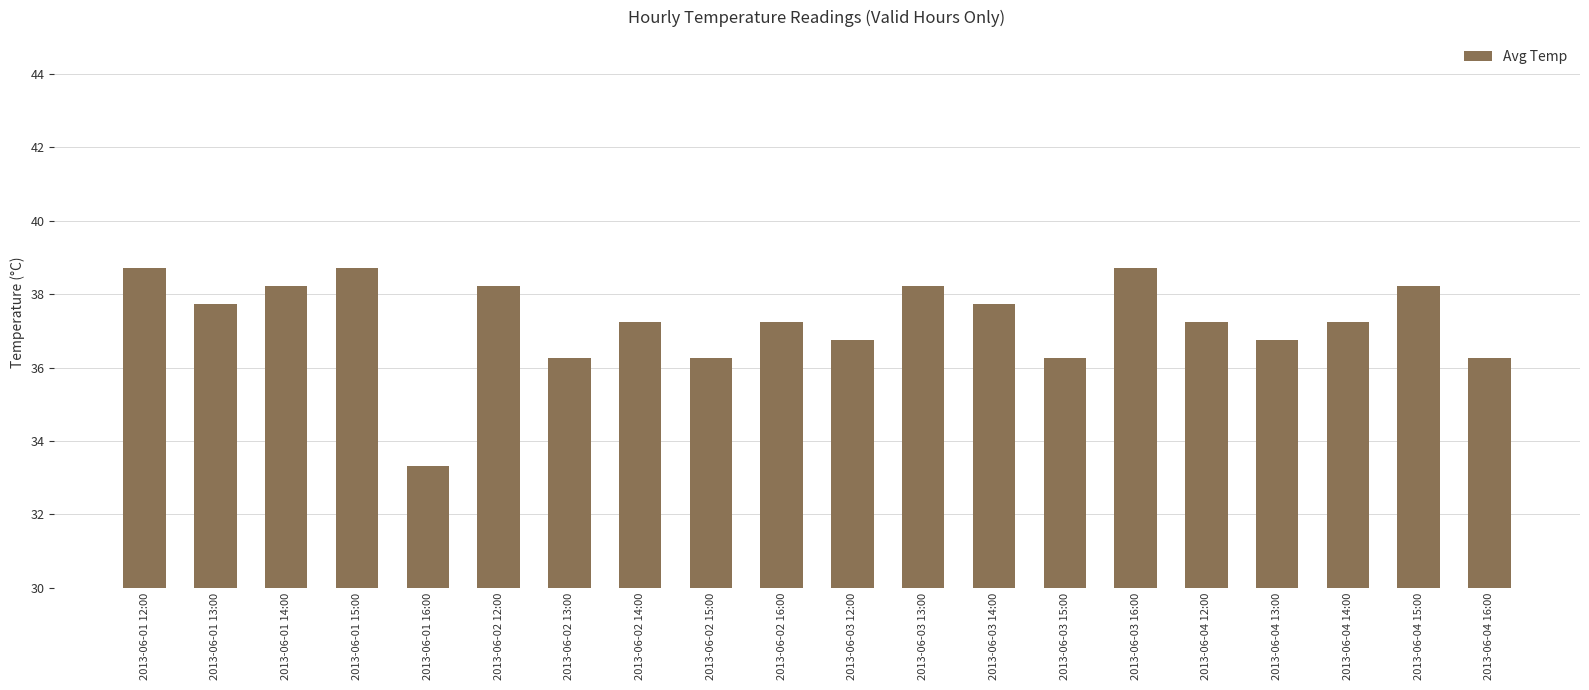

Is it true that the value at 2013-06-01 14:00 is 38.2?

True